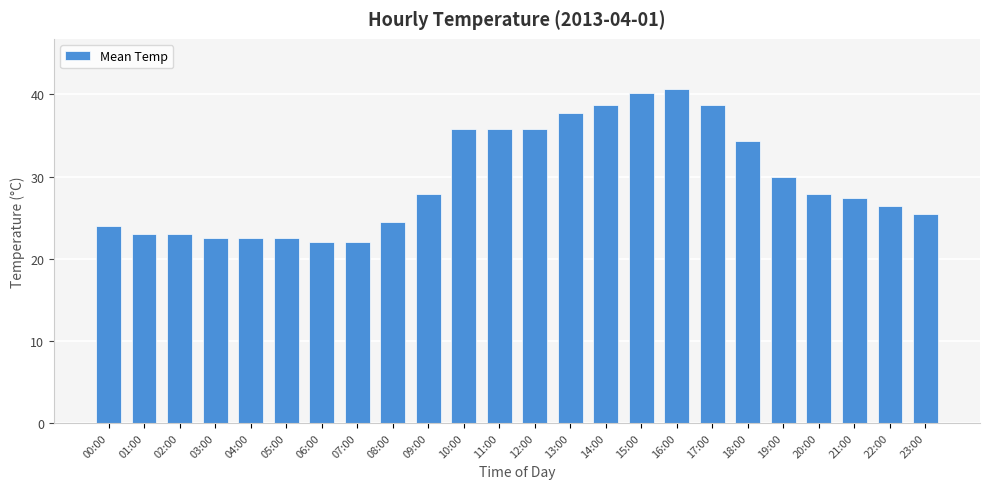

Are the bars horizontal?

No